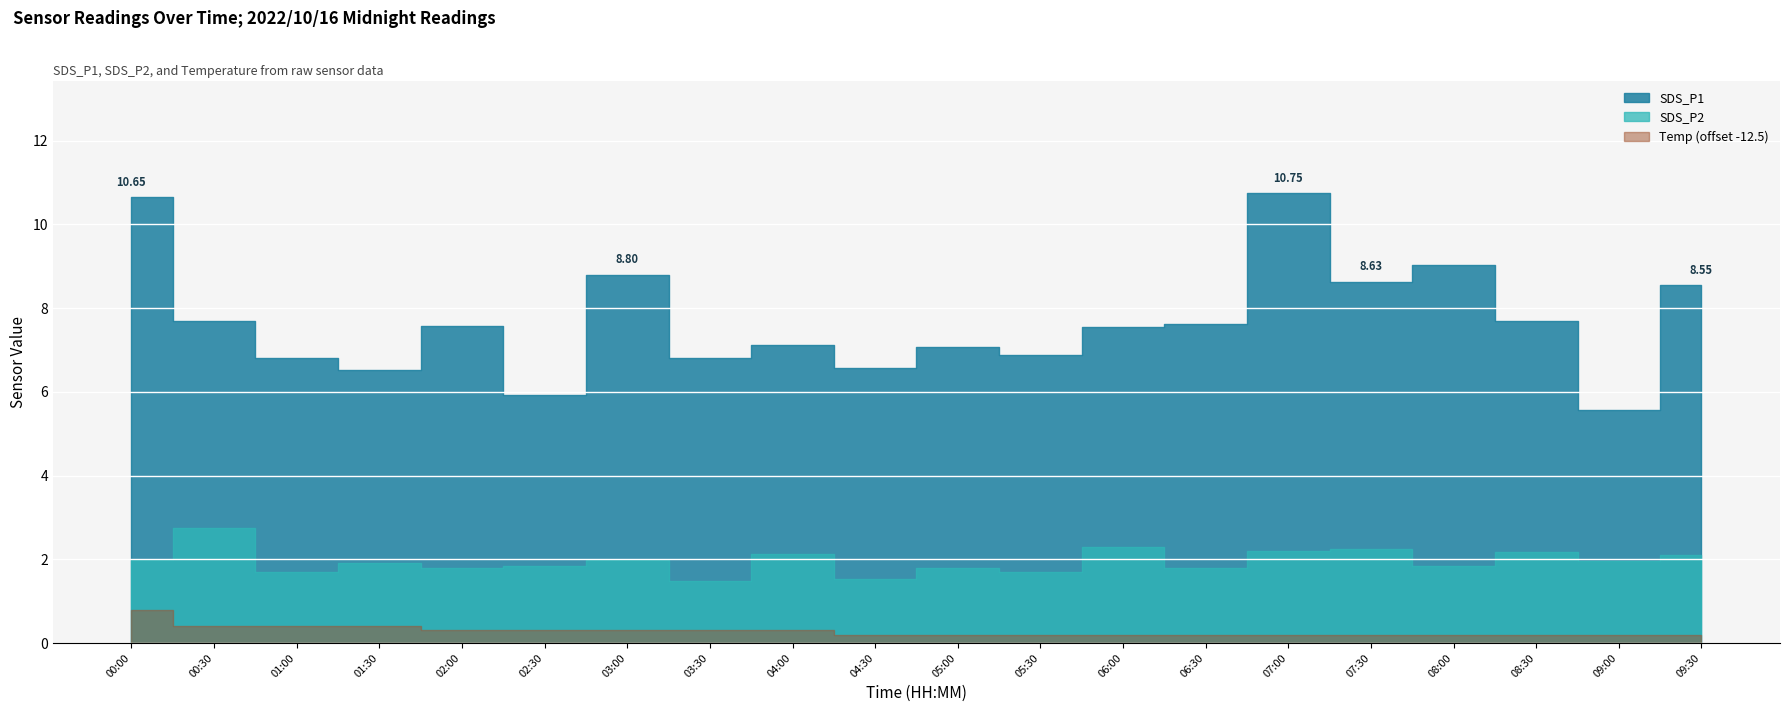

What is the difference between the SDS_P1 values at 04:30 and 09:30?

2.0